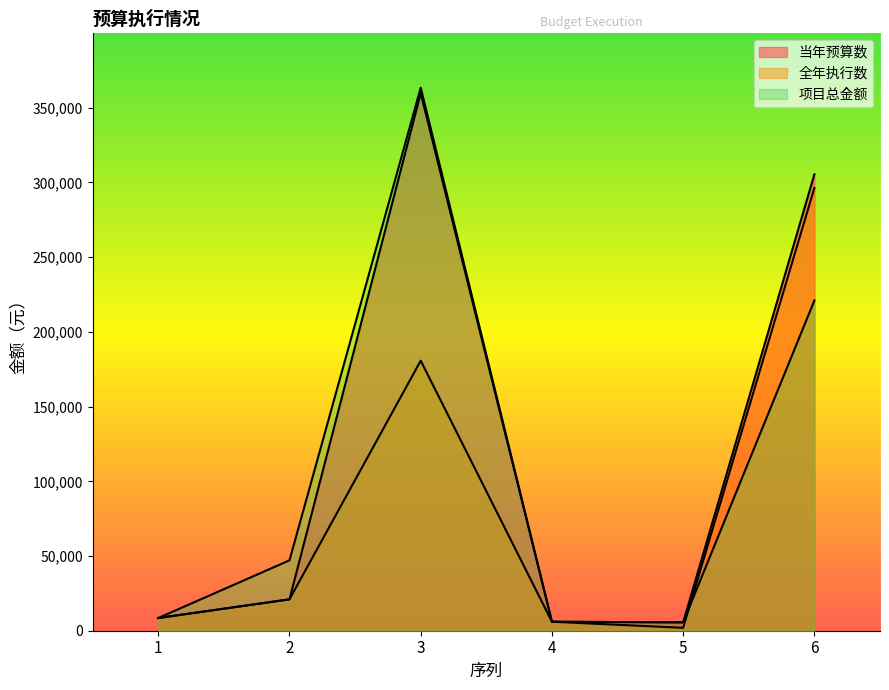

What is the average value of the 项目总金额 series?

108608.3